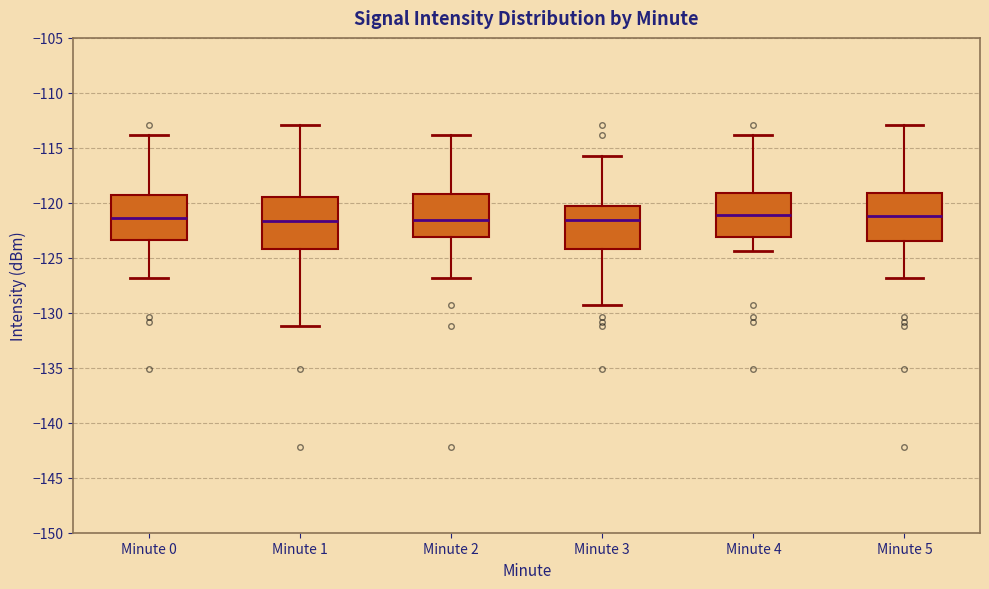

Reading left to right, read every box against the y-axis: the position of its median line, the range the box covers, and the ends of its whiskers. The values are not printed on the chart, so give them approximately, as read against the axis.

Minute 0: median -121.5, box -123.5 to -119.5, whiskers -127.0 to -114.0
Minute 1: median -121.5, box -124.0 to -119.5, whiskers -131.0 to -113.0
Minute 2: median -121.5, box -123.0 to -119.0, whiskers -127.0 to -114.0
Minute 3: median -121.5, box -124.0 to -120.5, whiskers -129.5 to -115.5
Minute 4: median -121.0, box -123.0 to -119.0, whiskers -124.5 to -114.0
Minute 5: median -121.0, box -123.5 to -119.0, whiskers -127.0 to -113.0